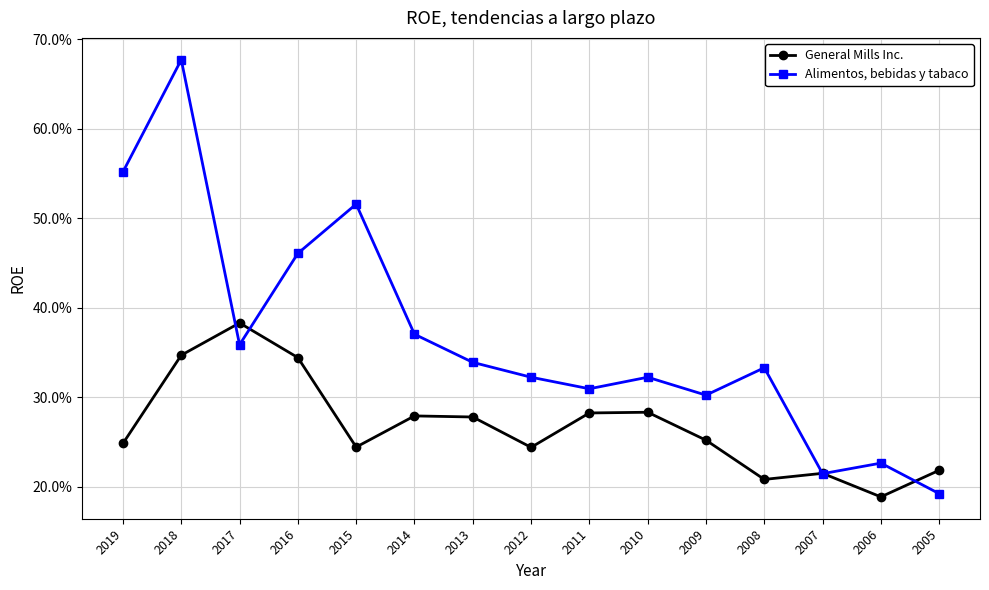

The value of General Mills Inc. at 2006 is 0.2. True or false?

True